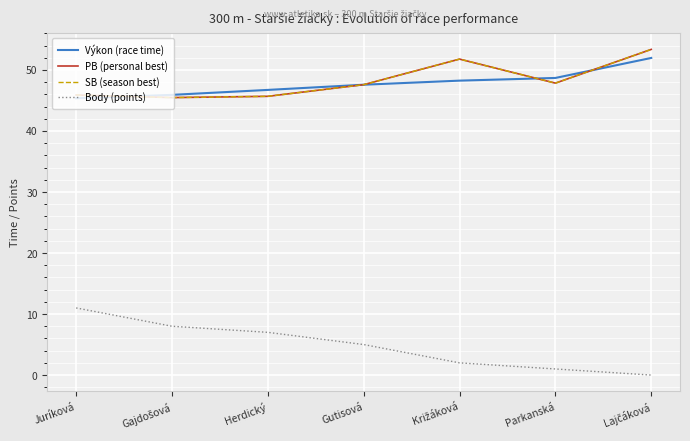

List the labels in order of PB (personal best) value, smallest first.

Gajdošová, Herdický, Juríková, Gutisová, Parkanská, Križáková, Lajčáková